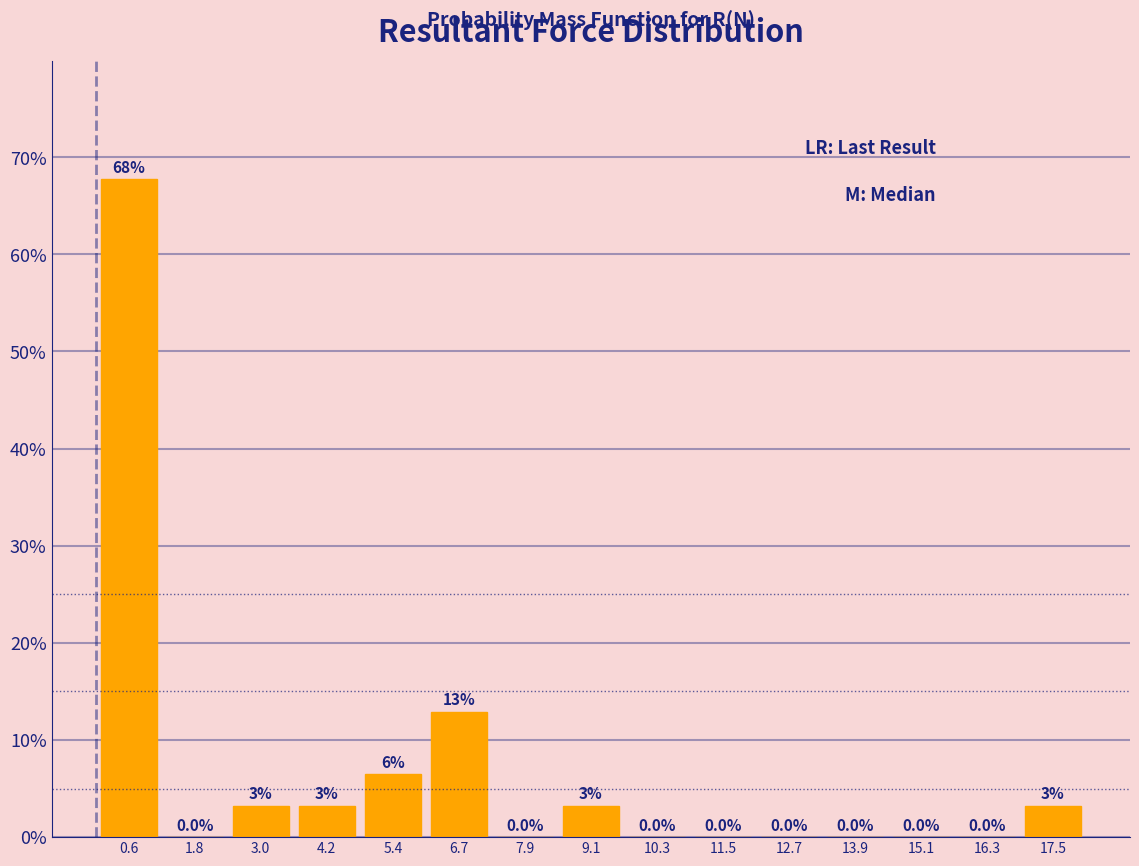

Over which range of the x-axis is the bar tallest?

0.0 to 1.2